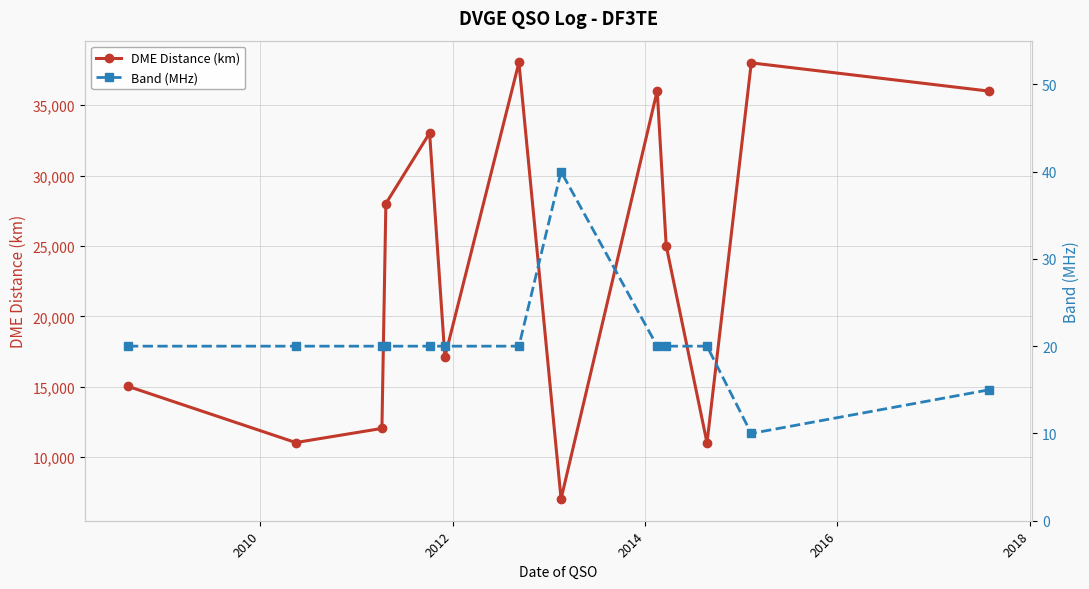

What is the value of the DME Distance (km) point at the 11th from the left?

11015